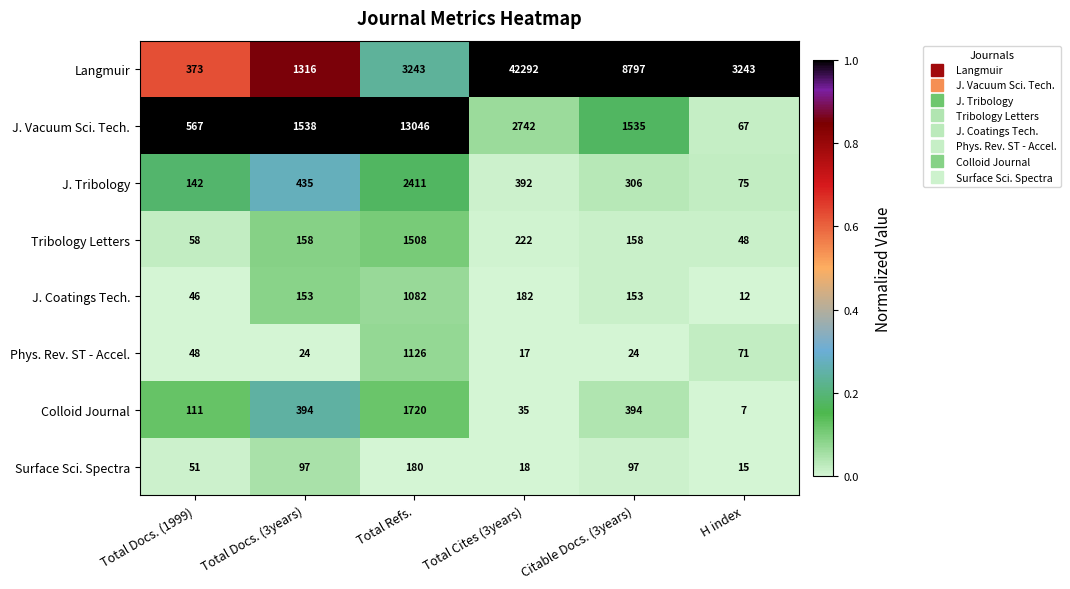

Rank the series by their maximum value, from lowest to highest.

Surface Sci. Spectra, J. Coatings Tech., Phys. Rev. ST - Accel., Tribology Letters, Colloid Journal, J. Tribology, J. Vacuum Sci. Tech., Langmuir